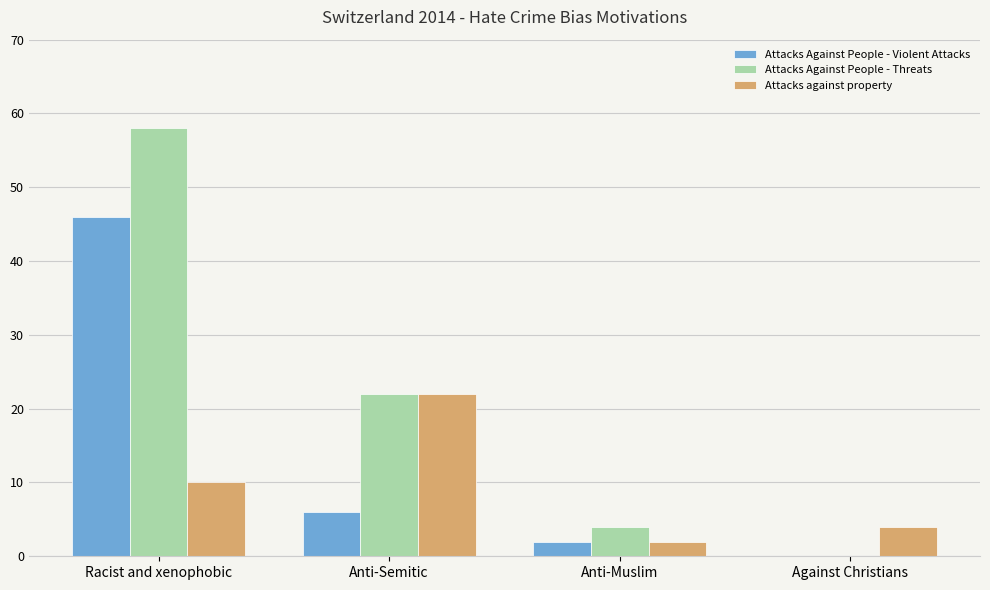

What is the sum of all Attacks against property values?

38